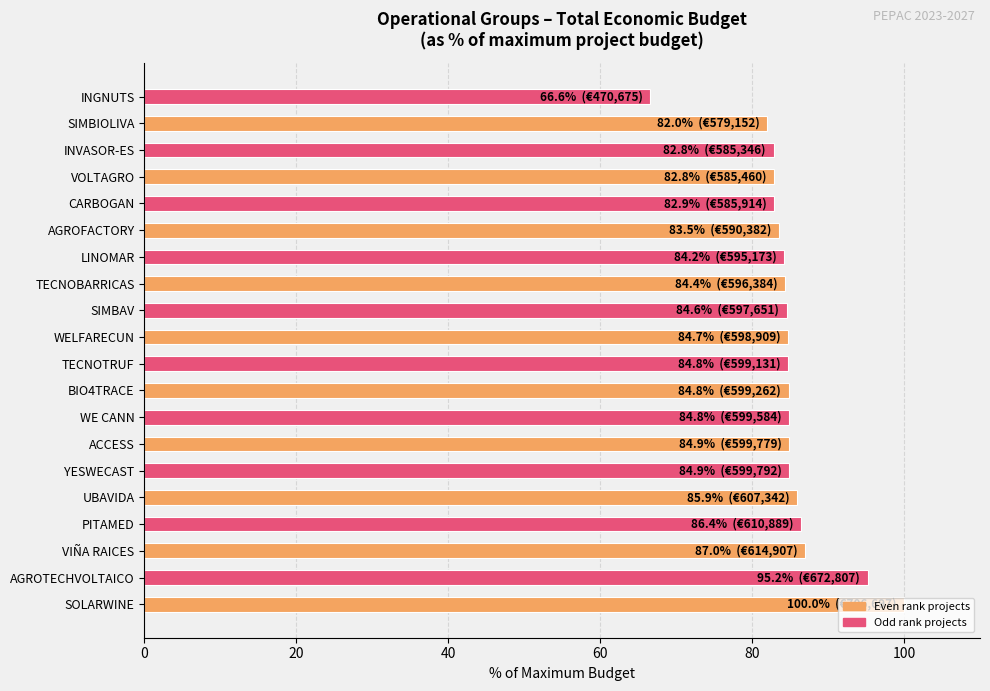

What is the maximum value shown in the chart?

100.0